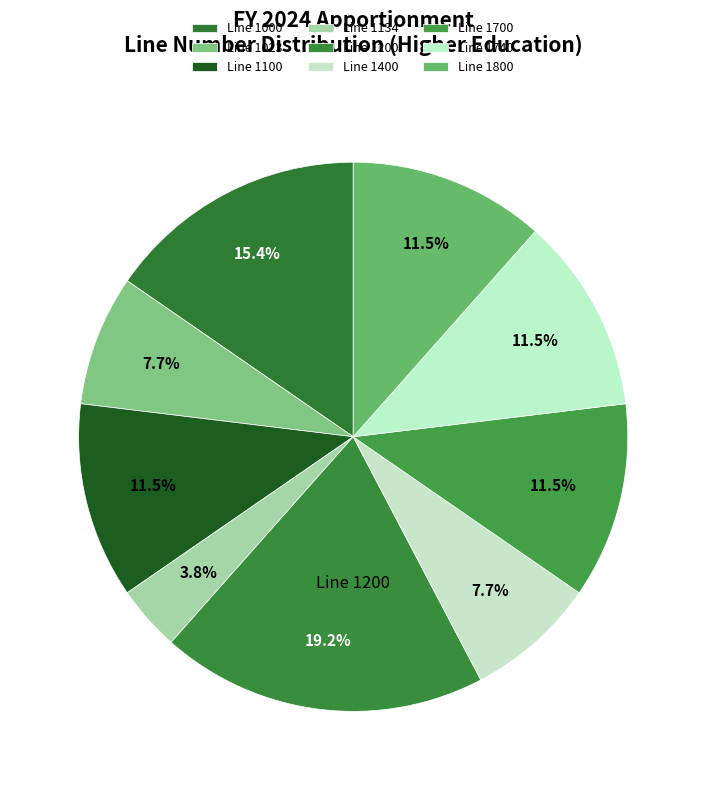

Count the number of slices in the pie.

9